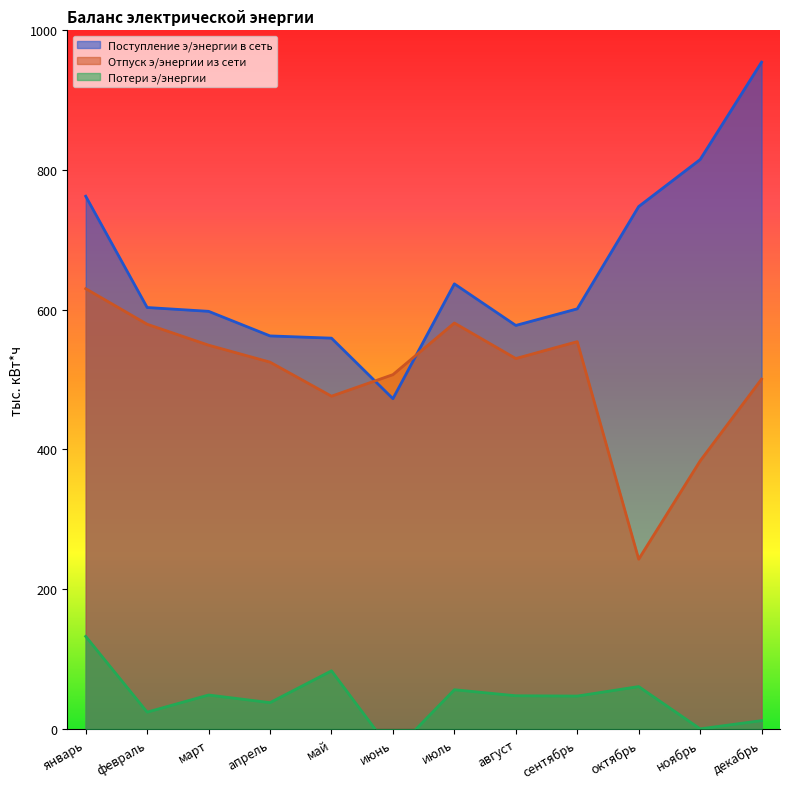

How many data points in Потери э/энергии are less than 47?

6